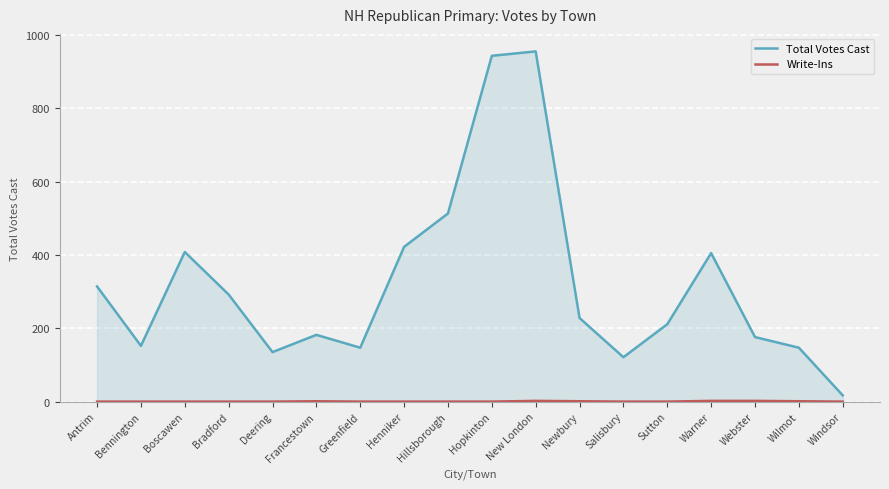

True or false: Write-Ins and Total Votes Cast cross at least once.

False